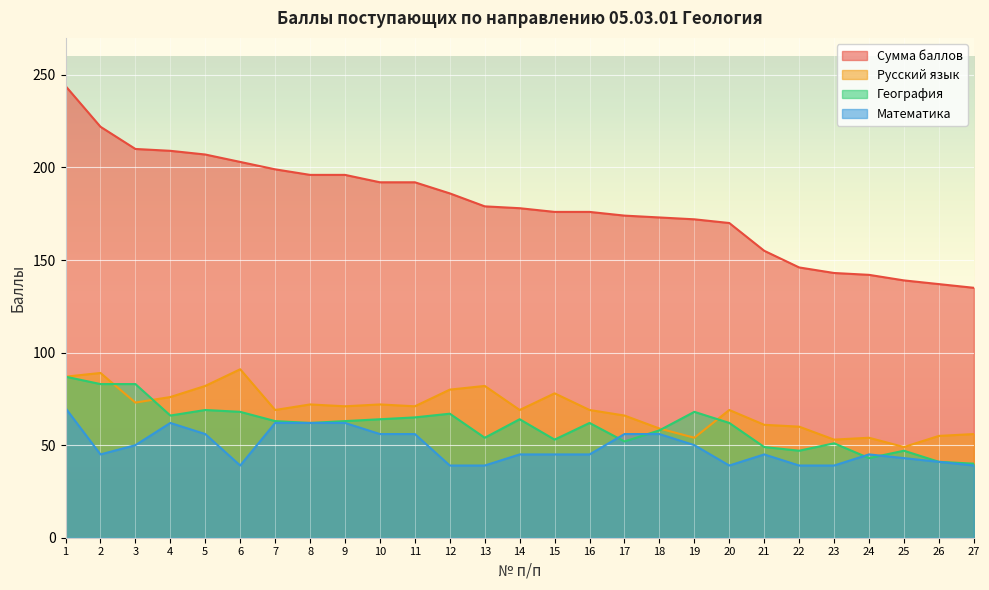

How many data points does each series have?

27